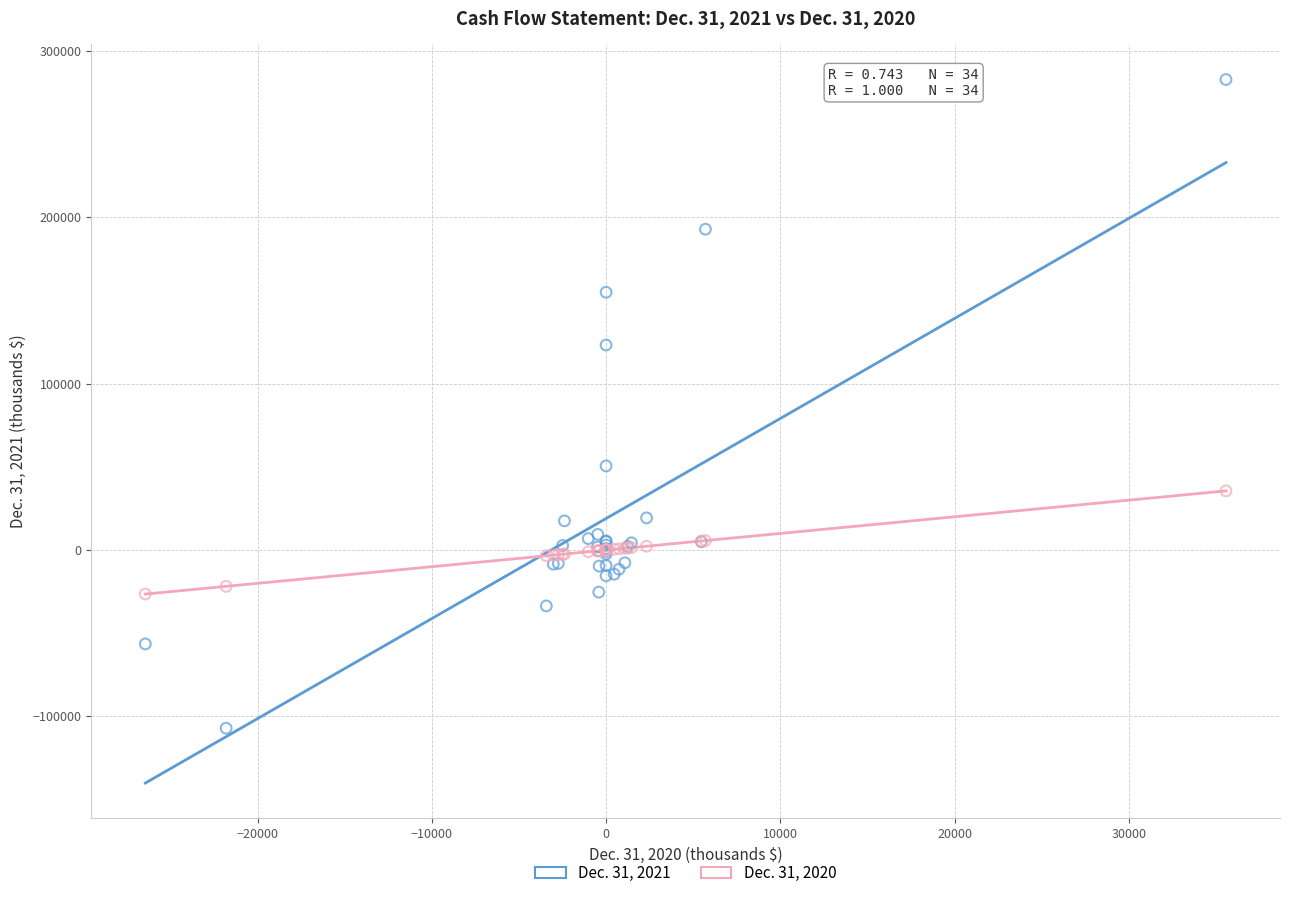

What are all the series names shown in the legend?

Dec. 31, 2021, Dec. 31, 2020